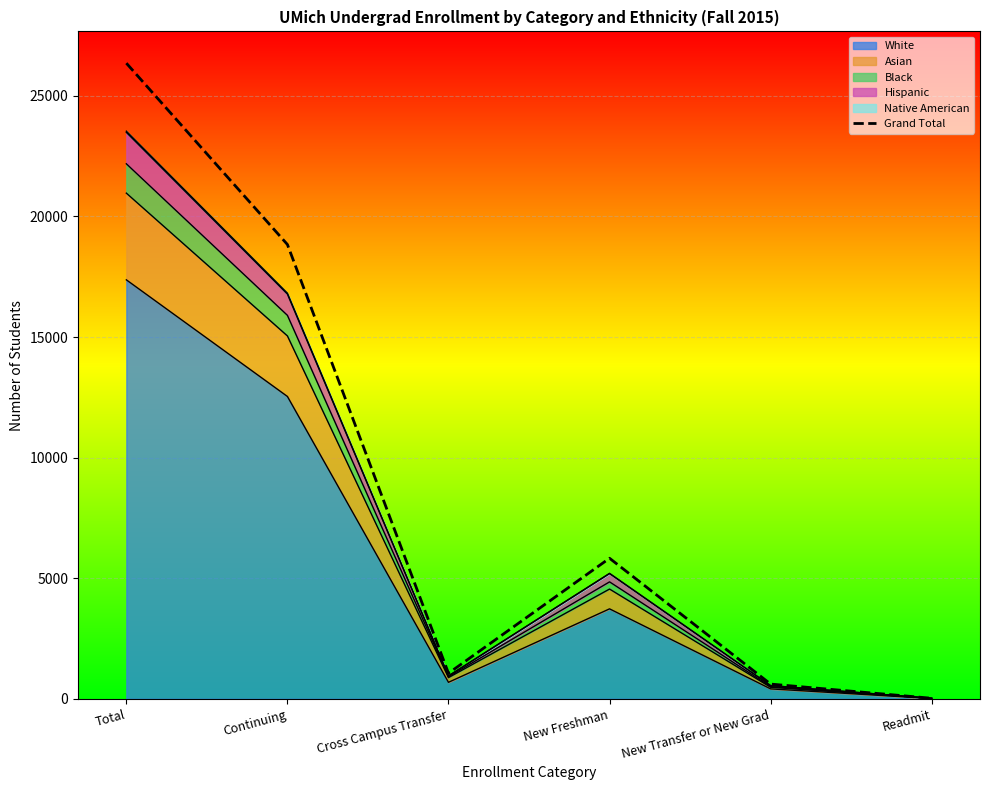

Reading left to right, list all the values displayed in this chart.

Total=26353	Continuing=18835	Cross Campus Transfer=1059	New Freshman=5827	New Transfer or New Grad=610	Readmit=22